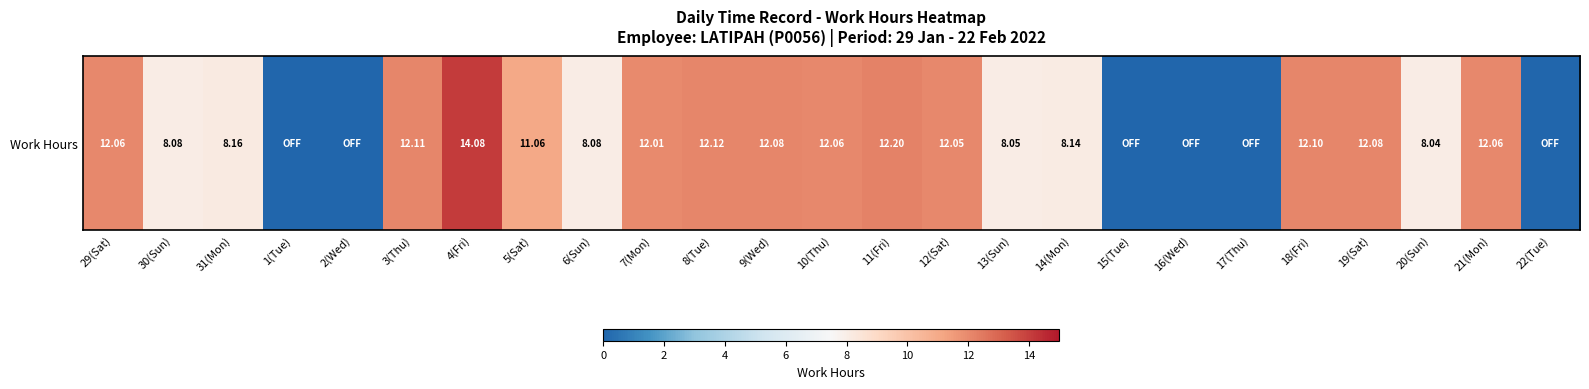

List the labels in order of value, smallest first.

1(Tue), 2(Wed), 15(Tue), 16(Wed), 17(Thu), 22(Tue), 20(Sun), 13(Sun), 30(Sun), 6(Sun), 14(Mon), 31(Mon), 5(Sat), 7(Mon), 12(Sat), 29(Sat), 10(Thu), 21(Mon), 9(Wed), 19(Sat), 18(Fri), 3(Thu), 8(Tue), 11(Fri), 4(Fri)